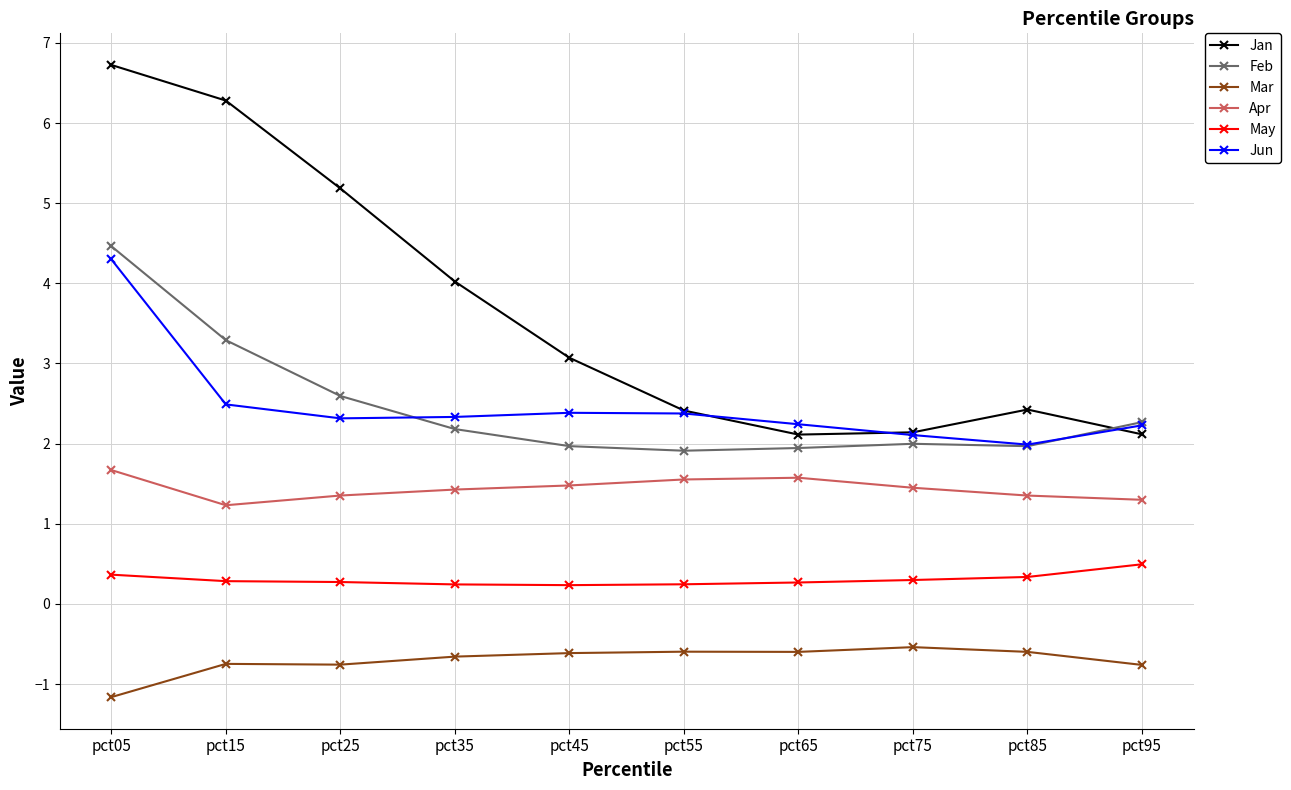

What is the total value across all series at pct55?

7.9